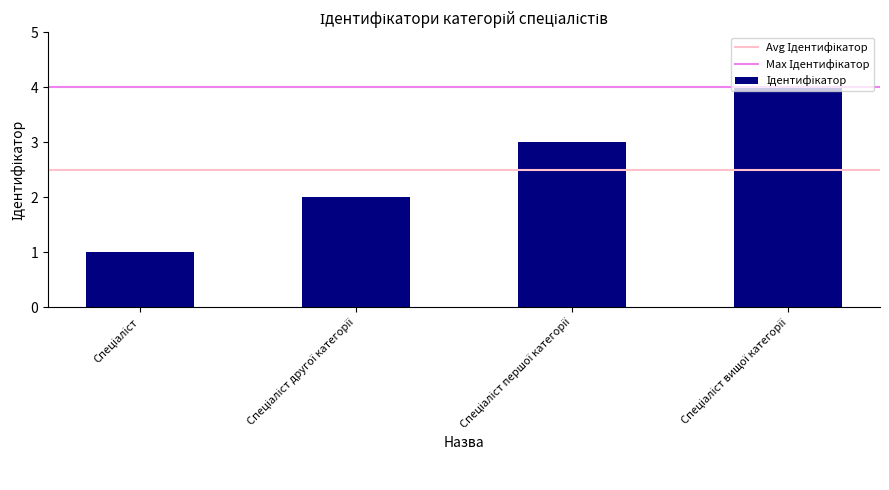

How many values are below 3?

2